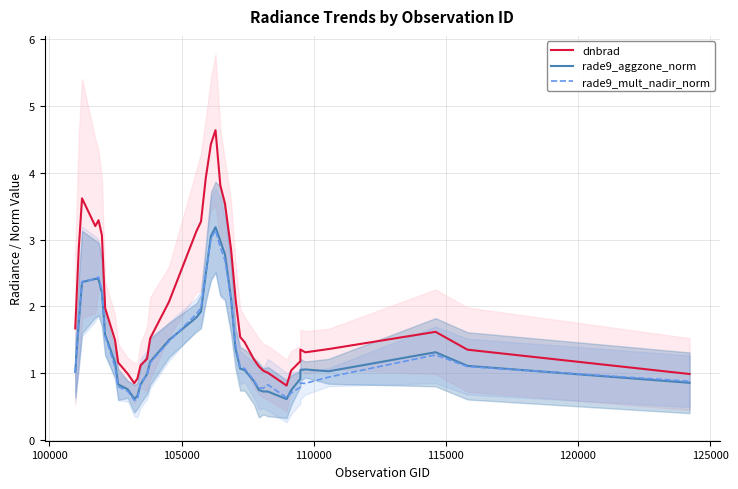

Is the value of rade9_mult_nadir_norm at 19 greater than the value of rade9_aggzone_norm at 125000?

Yes